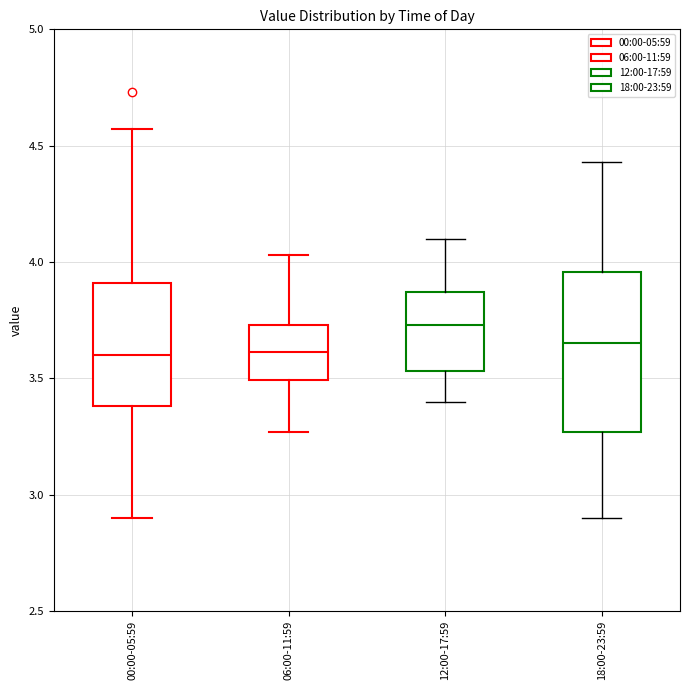

Comparing the boxes themselves (not the whiskers), which one is the tallest?

18:00-23:59